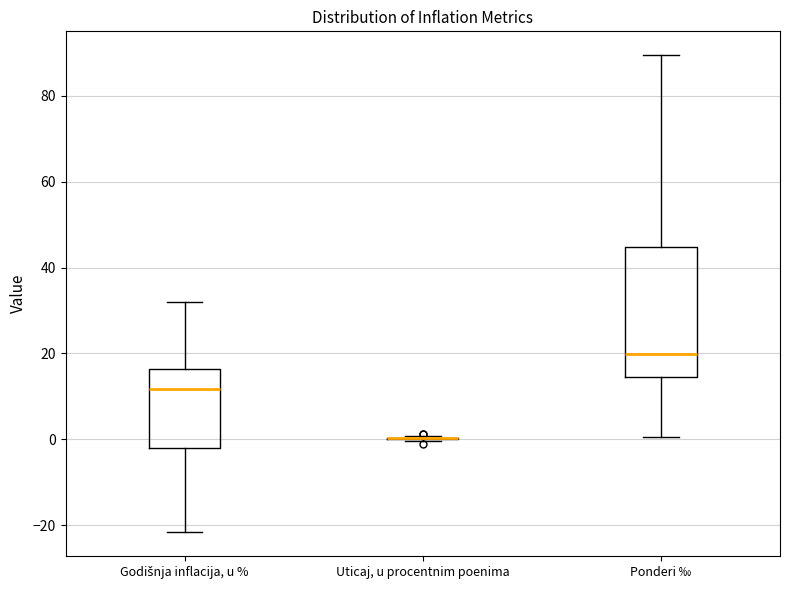

Comparing the boxes themselves (not the whiskers), which one is the tallest?

Ponderi ‰